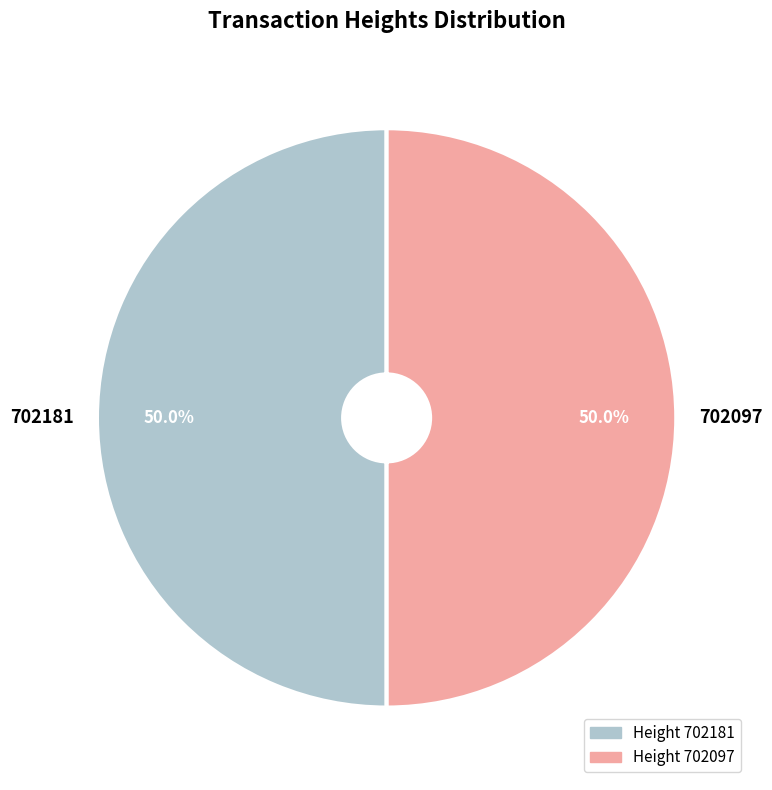

Approximately how many times larger is the value at 702181 compared to 702097?

1.0